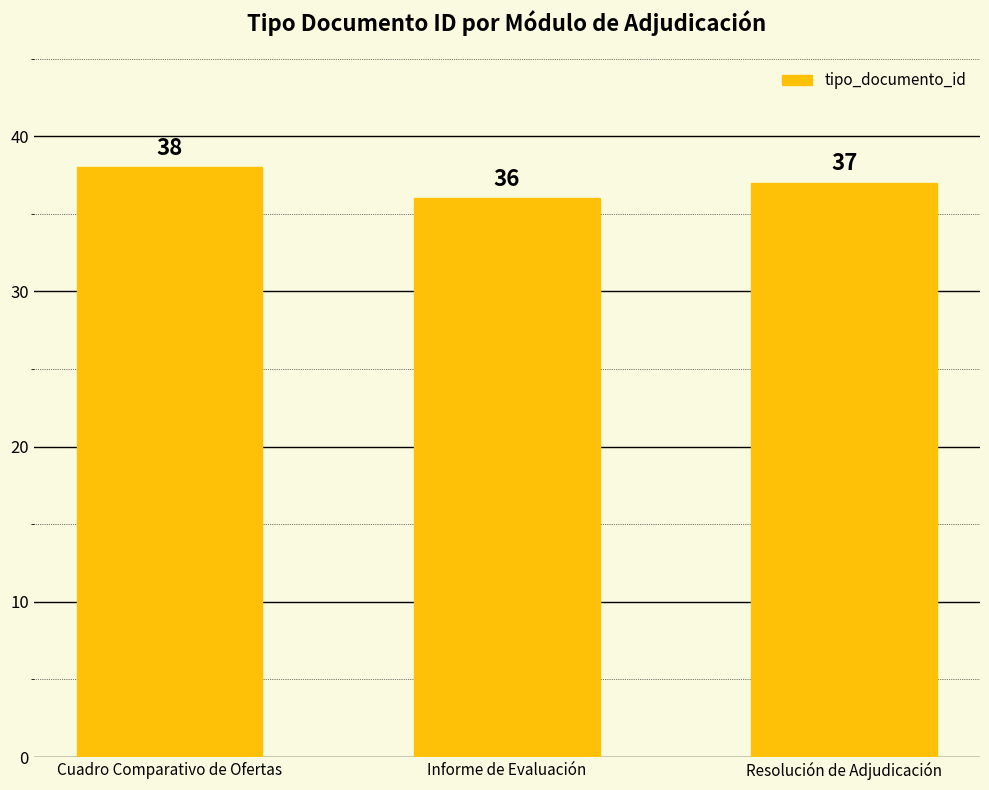

What is the sum of the values at Resolución de Adjudicación and Cuadro Comparativo de Ofertas?

75